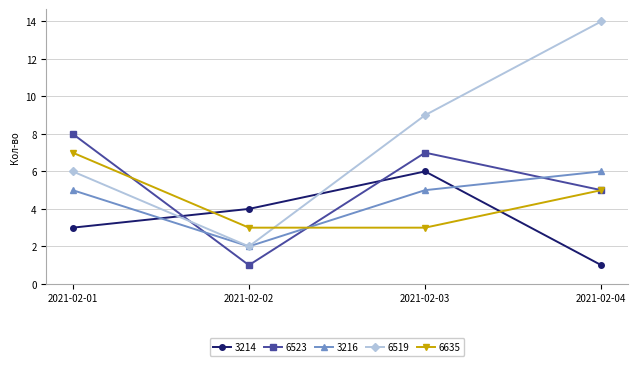

Rank the categories by 3214 value from highest to lowest.

2021-02-03, 2021-02-02, 2021-02-01, 2021-02-04